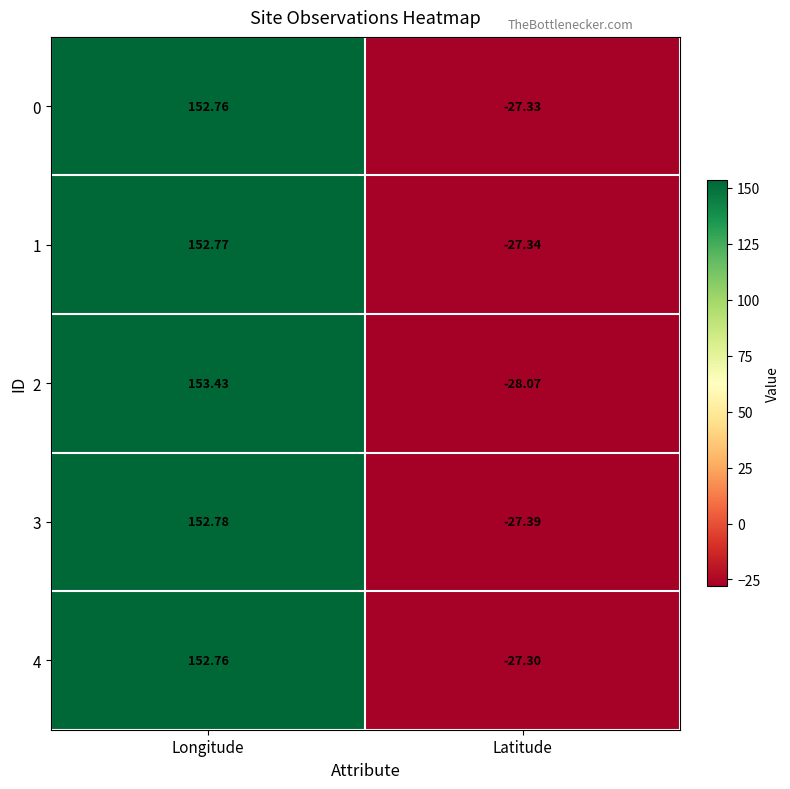

Where does the 4 series first go above 152?

Longitude